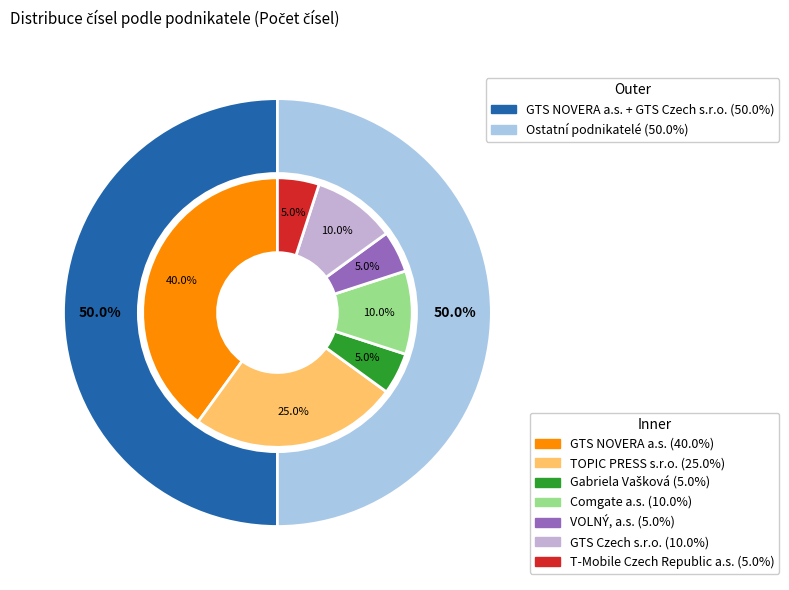

How many slices are in this pie chart?

7